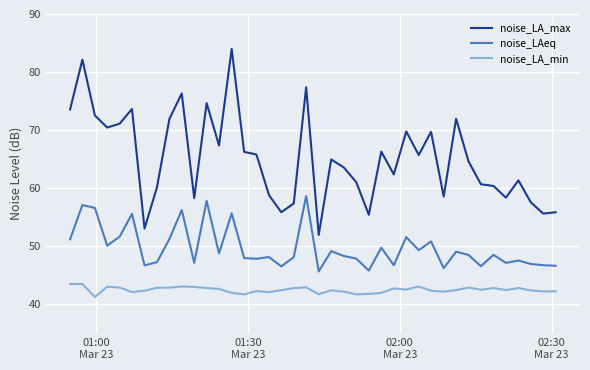

What is the greatest value displayed?

84.0